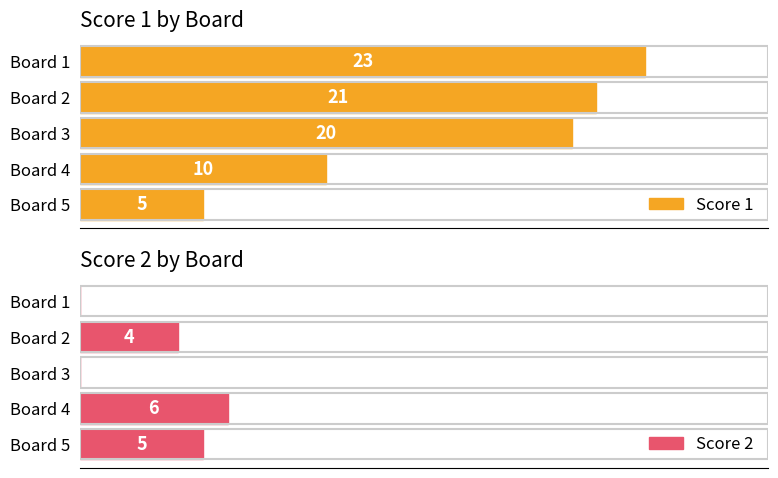

Reading left to right, what are all the values shown in this chart?

Score 1: 23	21	20	10	5
Score 2: 0	4	0	6	5